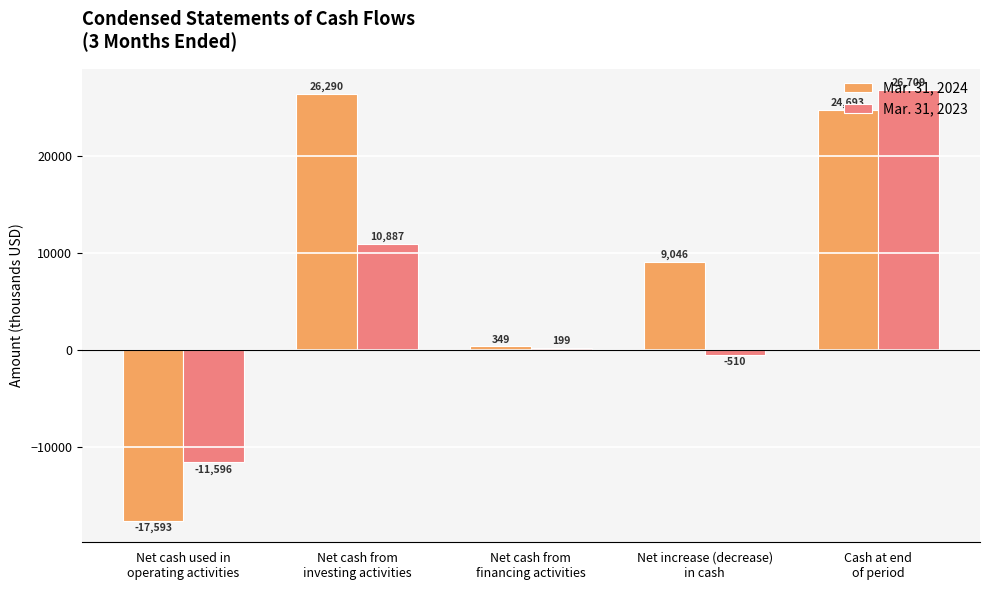

List the series in order of their overall mean, highest first.

Mar. 31, 2024, Mar. 31, 2023